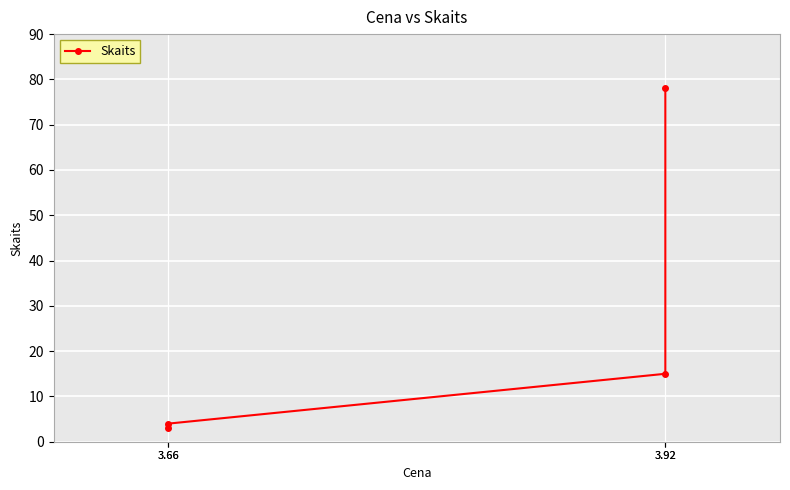

What is the greatest value displayed?

78